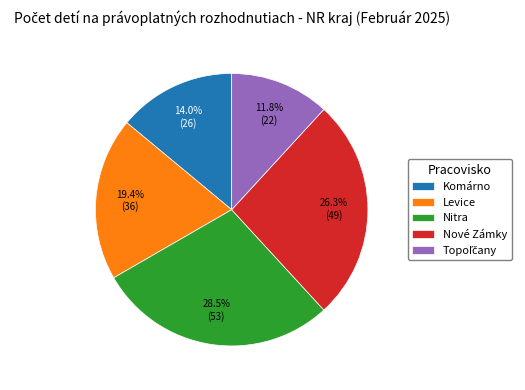

Which category has the biggest portion of the pie?

Nitra